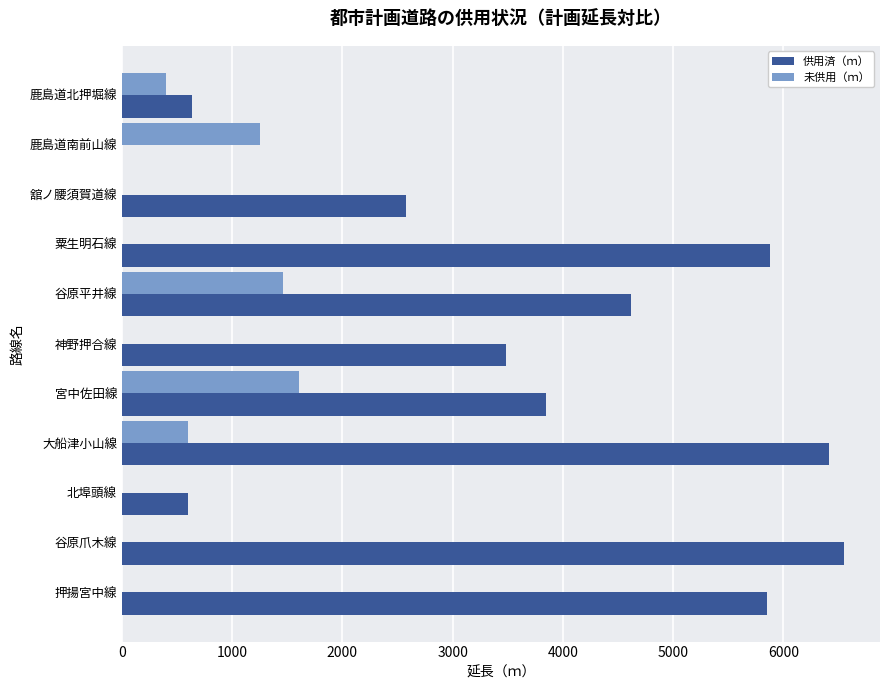

What is the sum of the 供用済（ｍ） values at 舘ノ腰須賀道線 and 鹿島道北押堀線?

3220